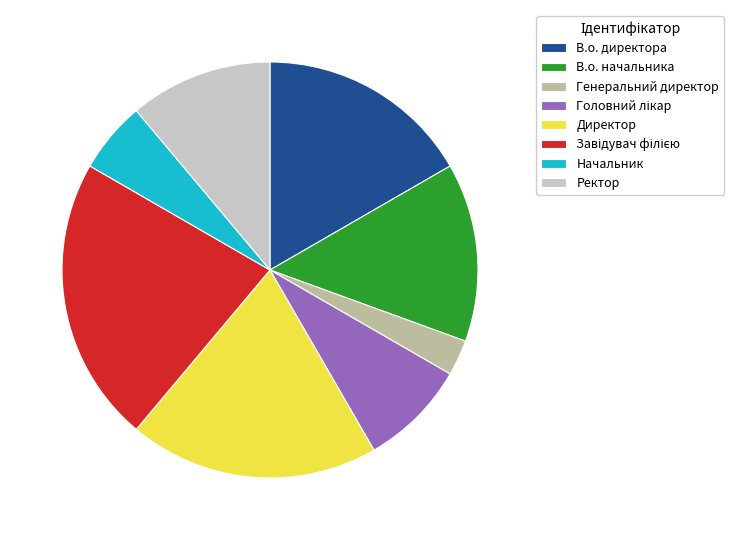

Does В.о. директора represent more than half of the total?

No